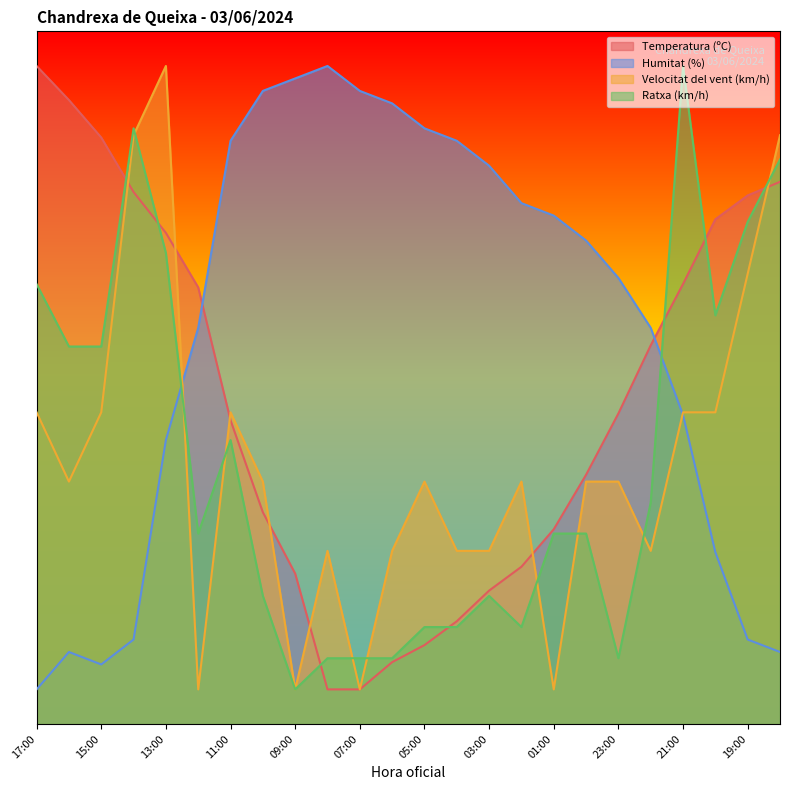

In Velocitat del vent (km/h), how many points are higher than both neighbors (excluding endpoints)?

5